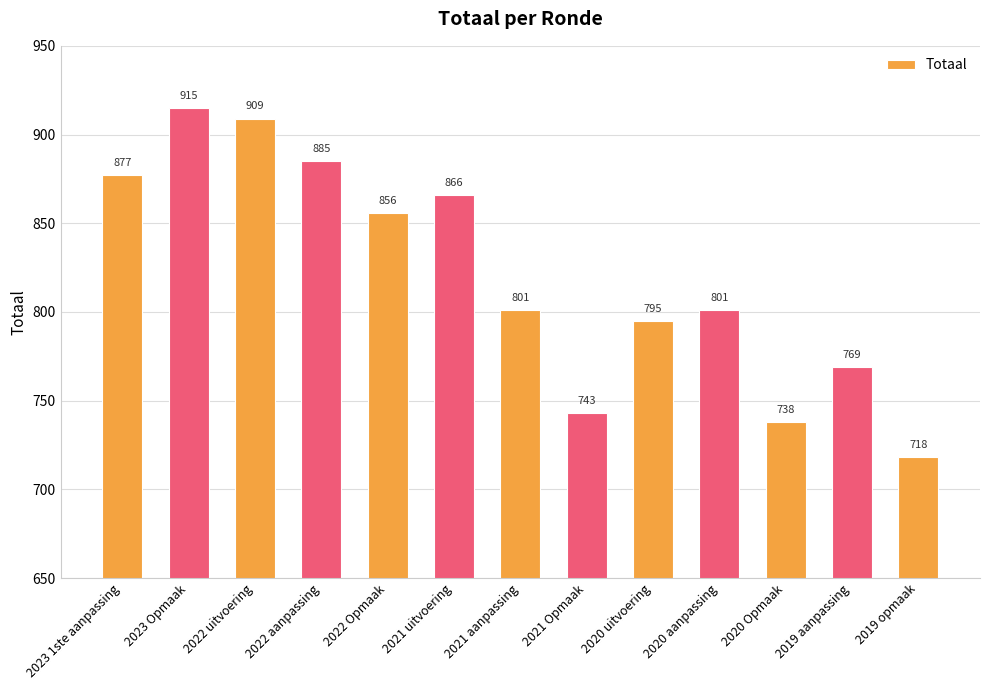

What is the difference between the values at 2019 aanpassing and 2020 uitvoering?

26